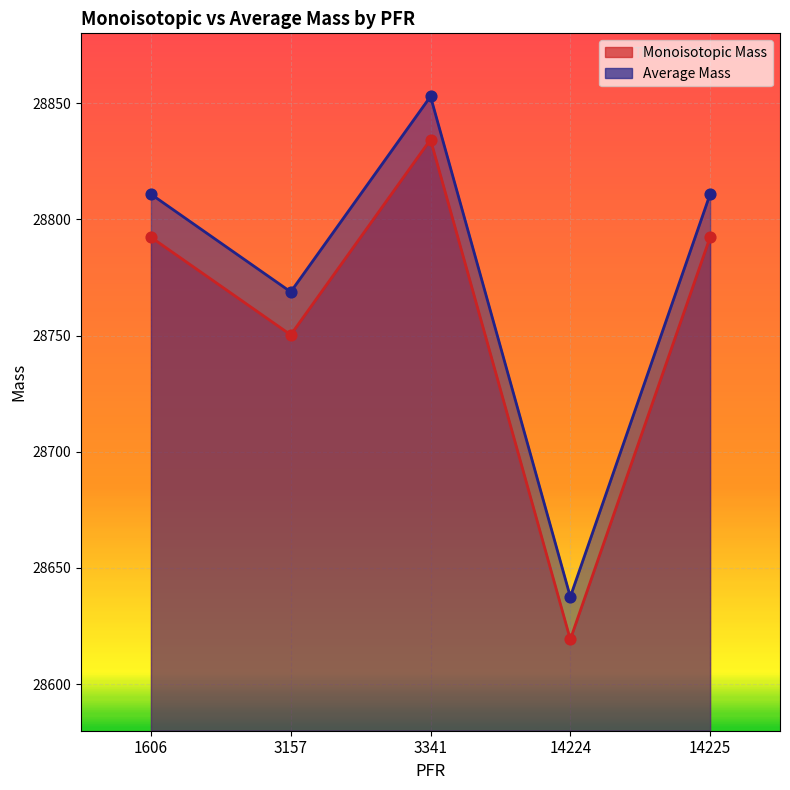

At how many categories does at least one series exceed 28797?

3